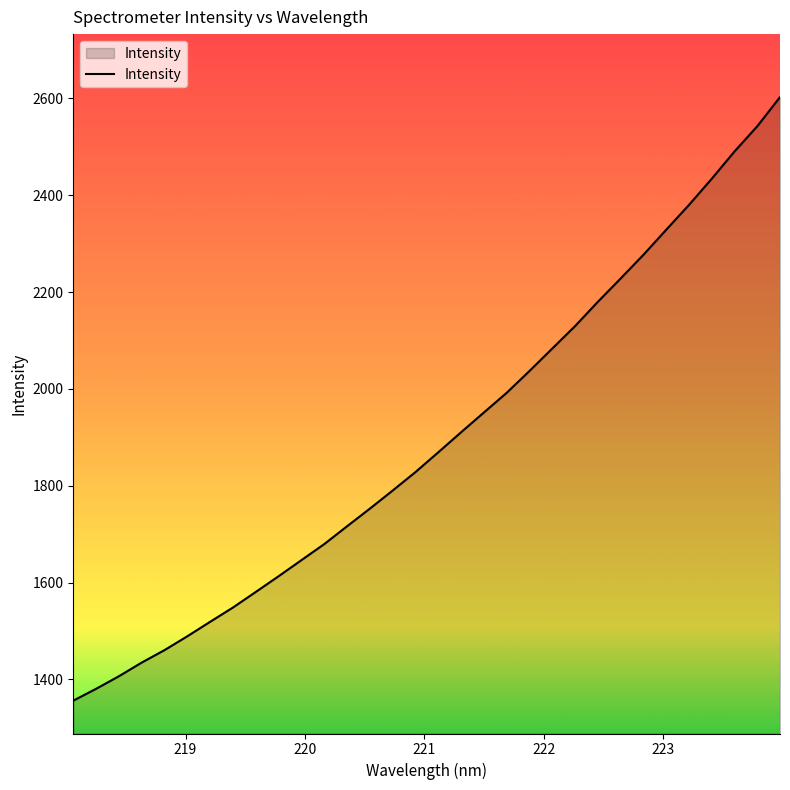

What is the difference between the maximum and minimum values?

1246.7